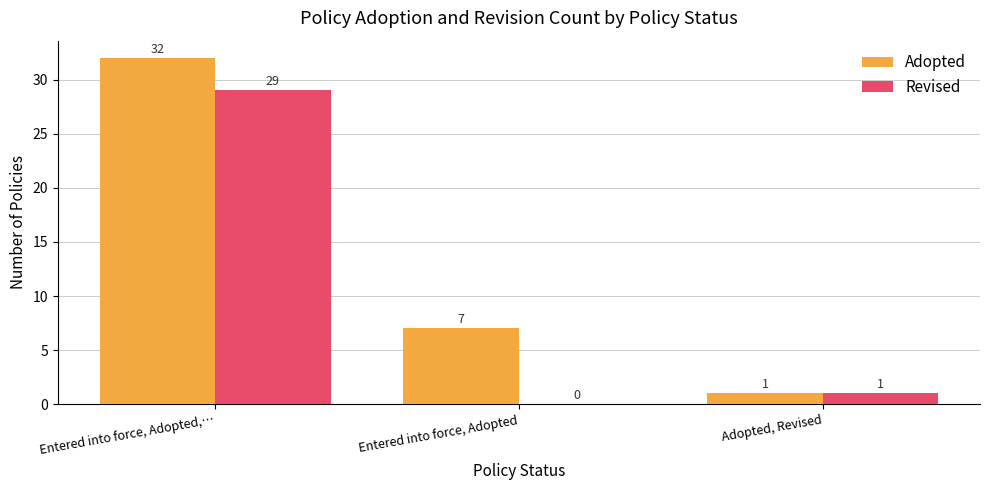

Are the bars grouped side by side (vs. stacked)?

Yes